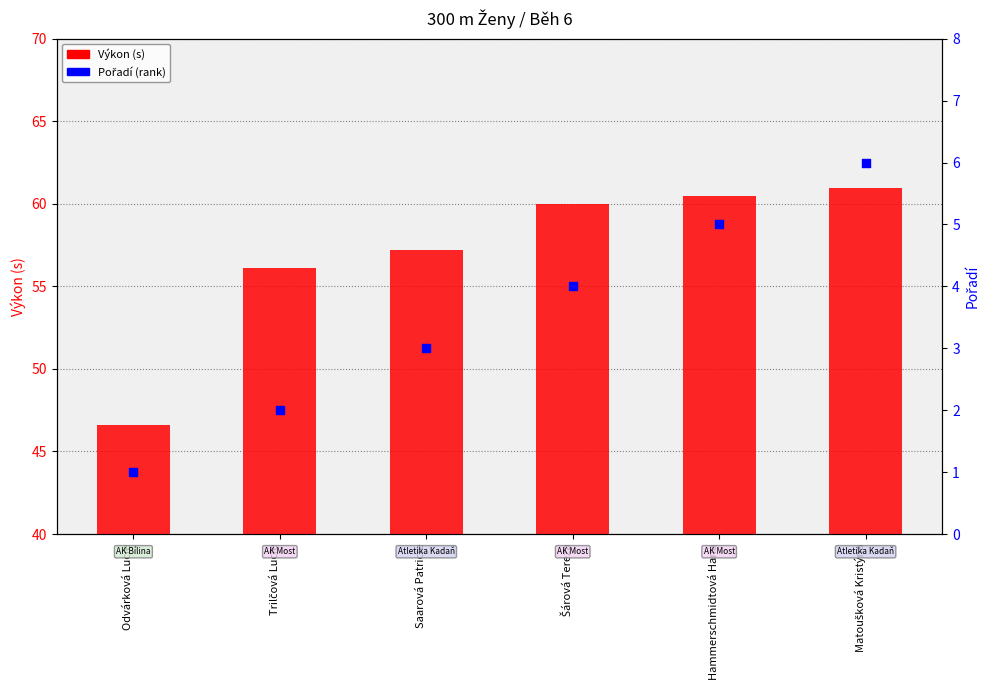

Which series contains the highest Y value?

Výkon (s)